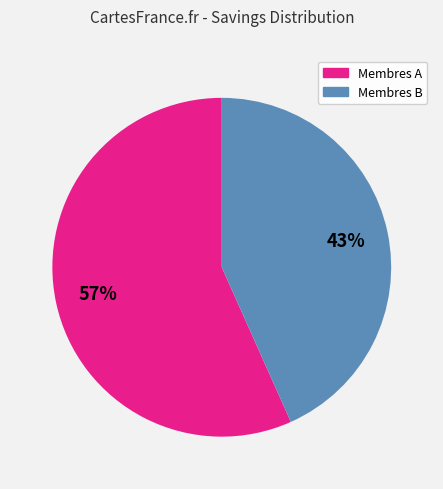

What percentage is the Membres A slice, to the nearest percent?

57%